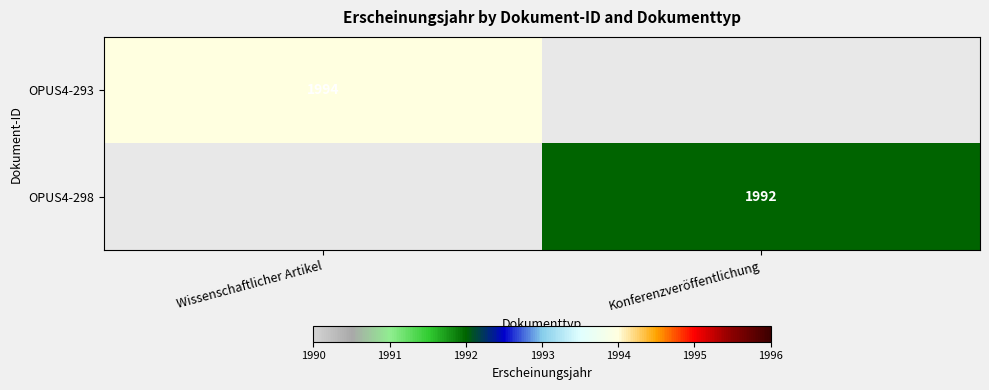

Which label corresponds to the largest value in the chart?

Wissenschaftlicher Artikel